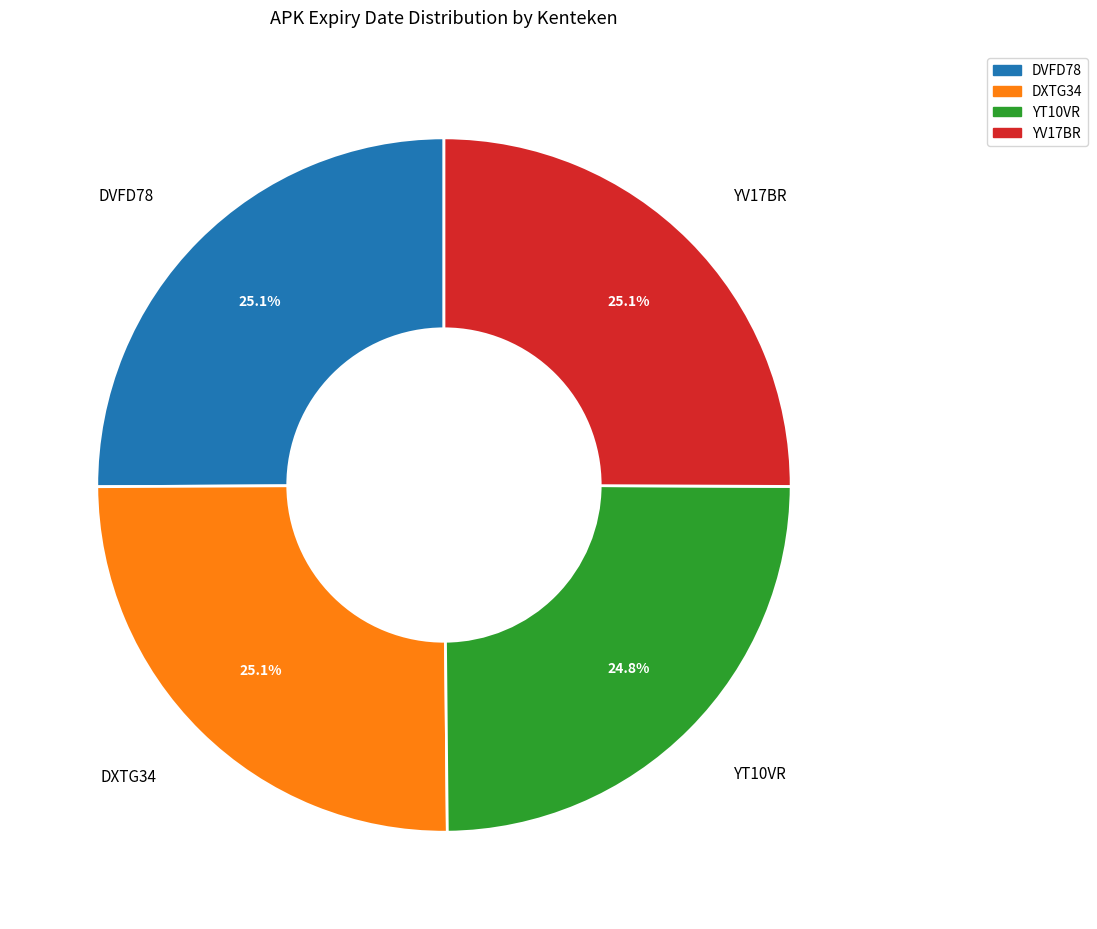

Does DVFD78 account for over 50% of the chart?

No